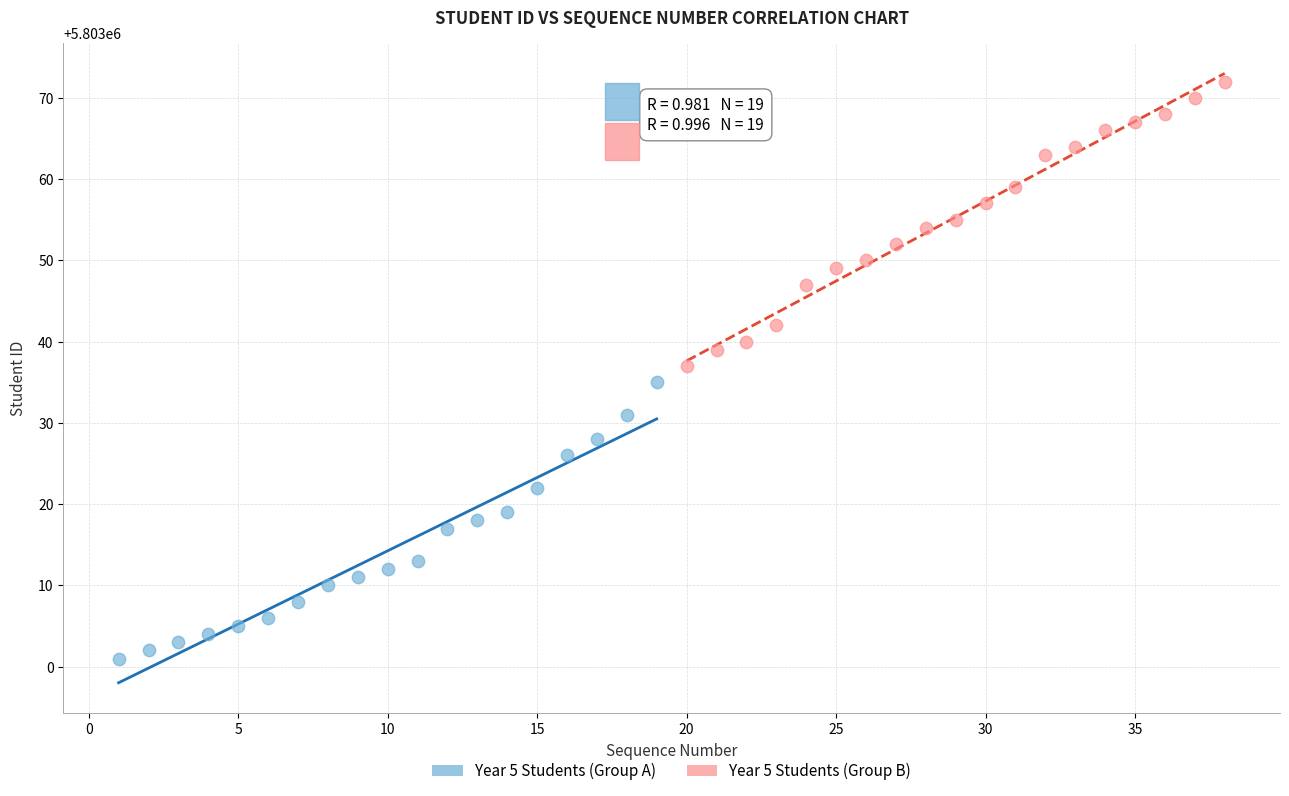

Which series contains the lowest Y value?

Year 5 Students (Group A)